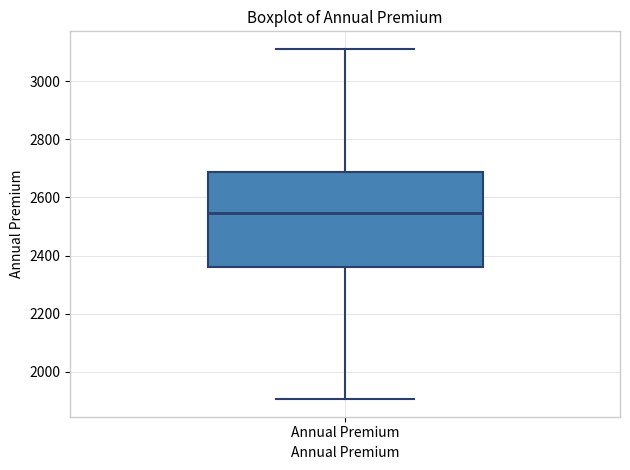

Where does the lower whisker of the box for Annual Premium end on the y-axis? The values are not printed on the chart, so give them approximately, as read against the axis.

1900